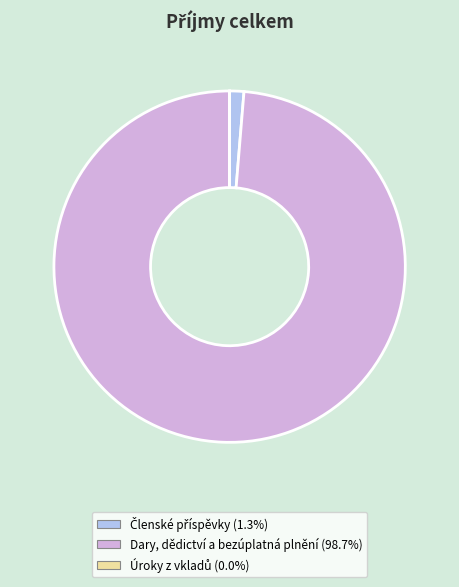

What is the largest slice in the pie chart?

Dary, dědictví a bezúplatná plnění